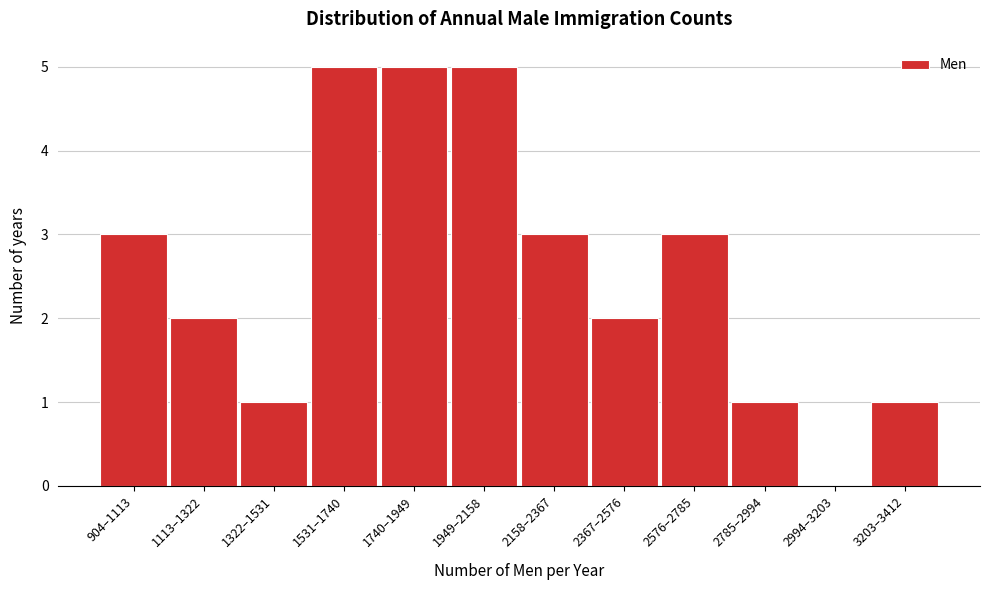

Reading left to right, list all the values displayed in this chart.

904–1113=3	1113–1322=2	1322–1531=1	1531–1740=5	1740–1949=5	1949–2158=5	2158–2367=3	2367–2576=2	2576–2785=3	2785–2994=1	2994–3203=0	3203–3412=1